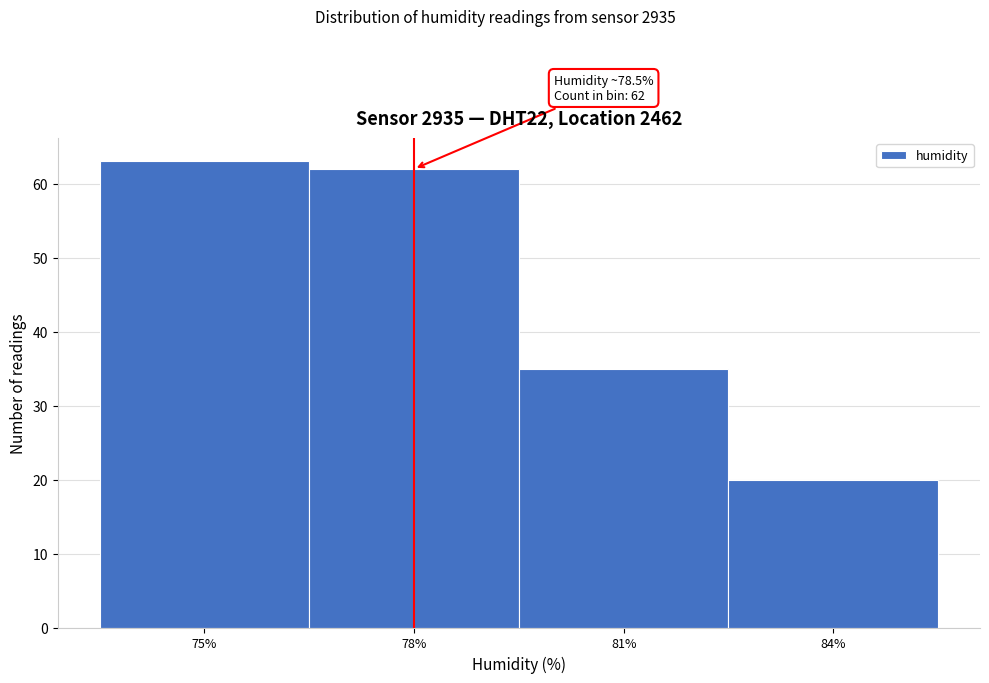

Reading left to right, what are all the values shown in this chart?

75%=63	78%=62	81%=35	84%=20